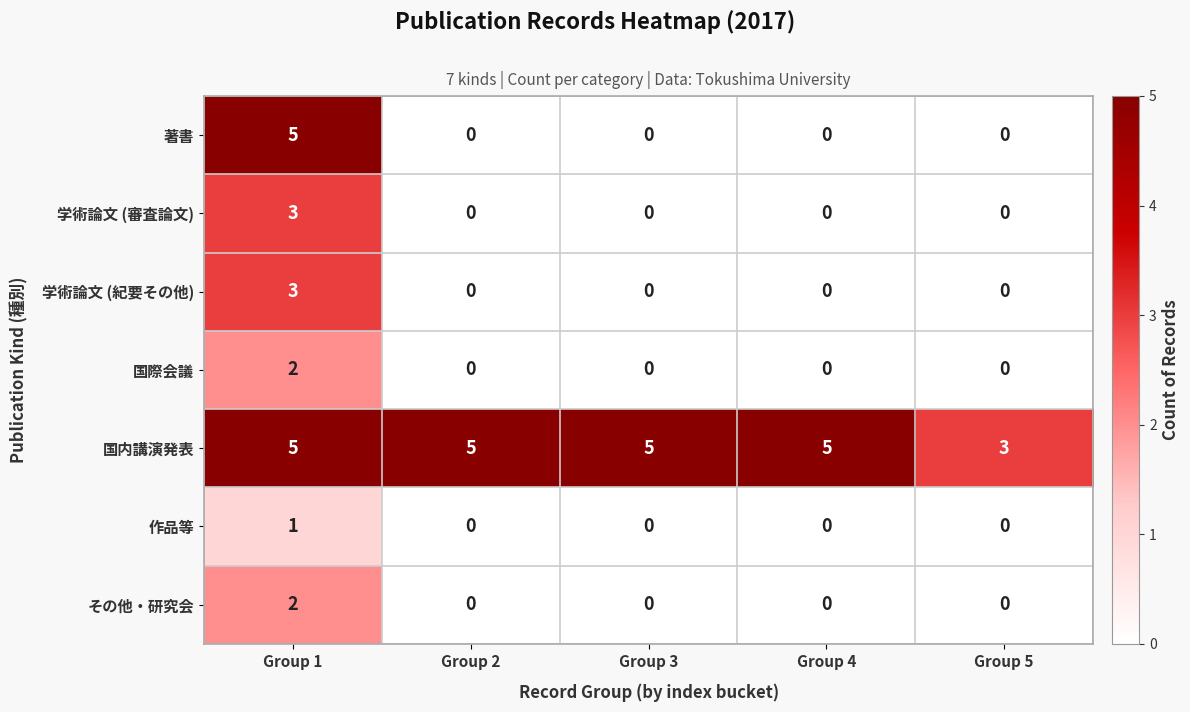

How many その他・研究会 values are between 0 and 1?

4